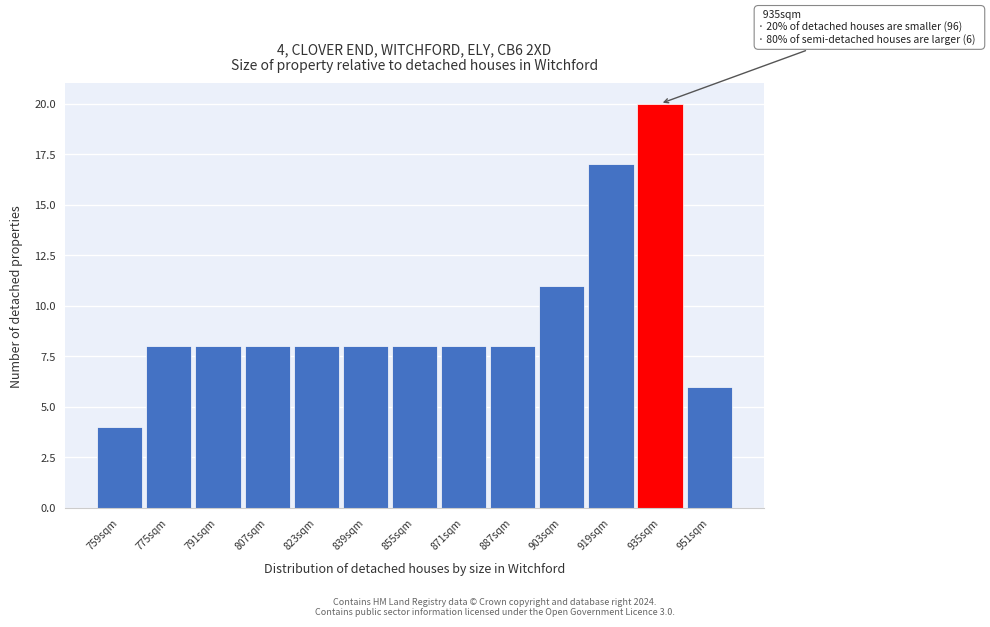

Which range on the x-axis has the tallest bar?

927 to 943